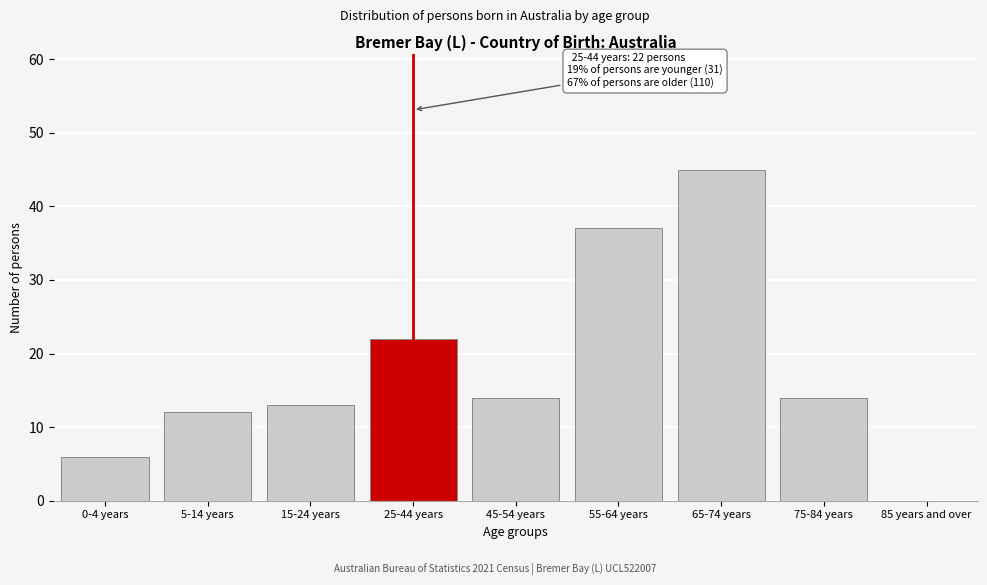

Reading left to right, extract all data points from this chart.

0-4 years=6	5-14 years=12	15-24 years=13	25-44 years=22	45-54 years=14	55-64 years=37	65-74 years=45	75-84 years=14	85 years and over=0